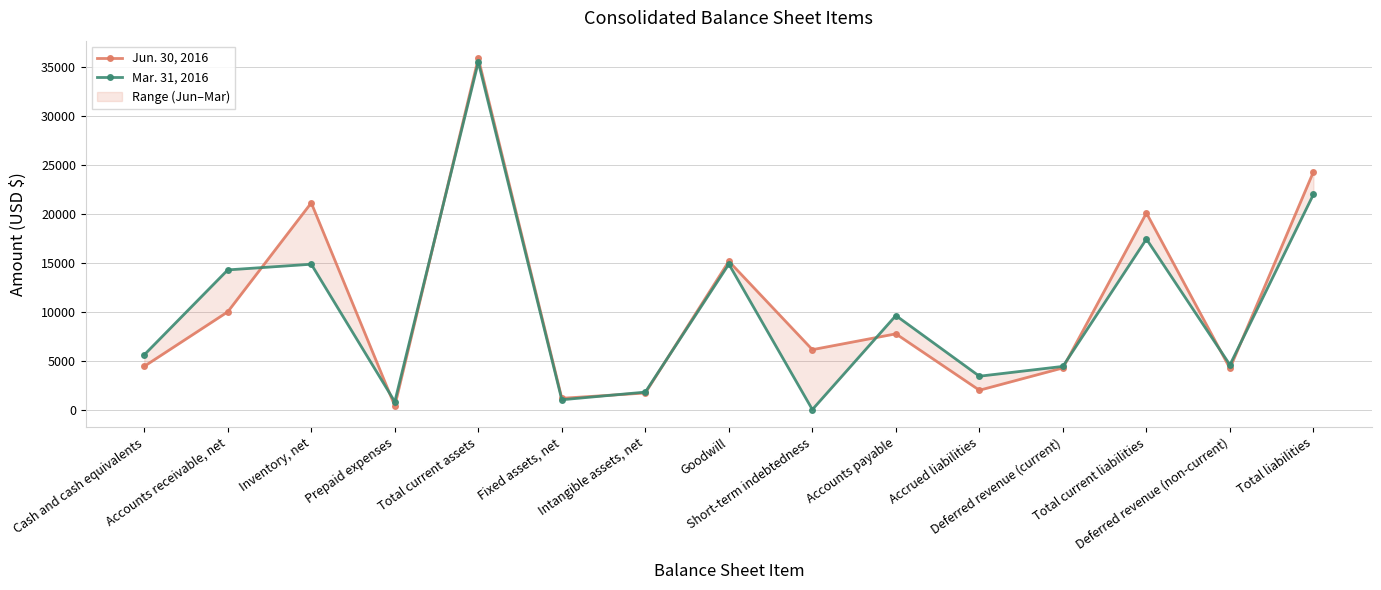

Reading left to right, list all the values displayed in this chart.

Jun. 30, 2016: 4418	9992	21130	375	35915	1152	1695	15159	6124	7741	1975	4255	20095	4210	24305
Mar. 31, 2016: 5594	14277	14858	800	35529	1003	1785	14872	0	9611	3409	4413	17433	4568	22001